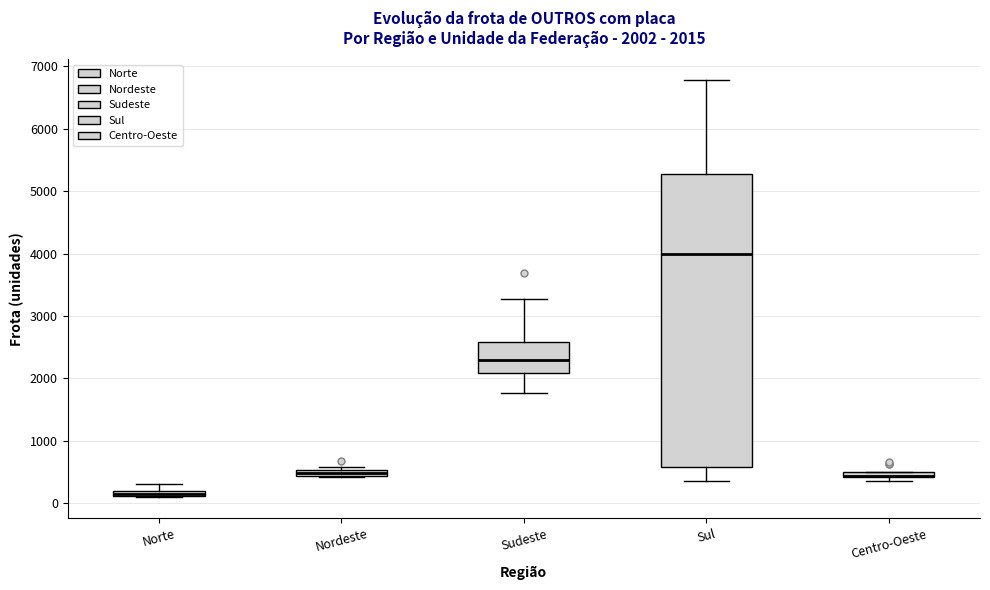

Comparing the boxes themselves (not the whiskers), which one is the tallest?

Sul